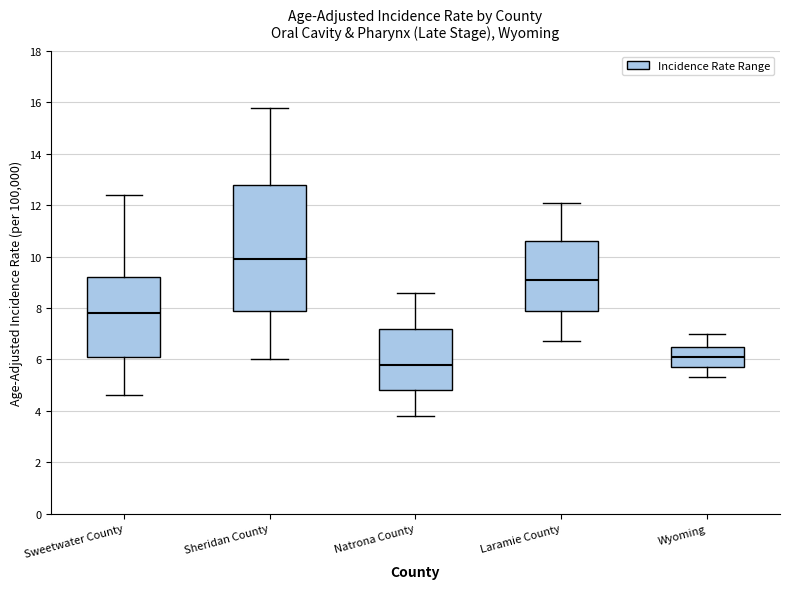

Reading left to right, read every box against the y-axis: the position of its median line, the range the box covers, and the ends of its whiskers. The values are not printed on the chart, so give them approximately, as read against the axis.

Sweetwater County: median 7.8, box 6.2 to 9.2, whiskers 4.6 to 12.4
Sheridan County: median 10.0, box 8.0 to 12.8, whiskers 6.0 to 15.8
Natrona County: median 5.8, box 4.8 to 7.2, whiskers 3.8 to 8.6
Laramie County: median 9.2, box 8.0 to 10.6, whiskers 6.8 to 12.2
Wyoming: median 6.2, box 5.8 to 6.6, whiskers 5.4 to 7.0